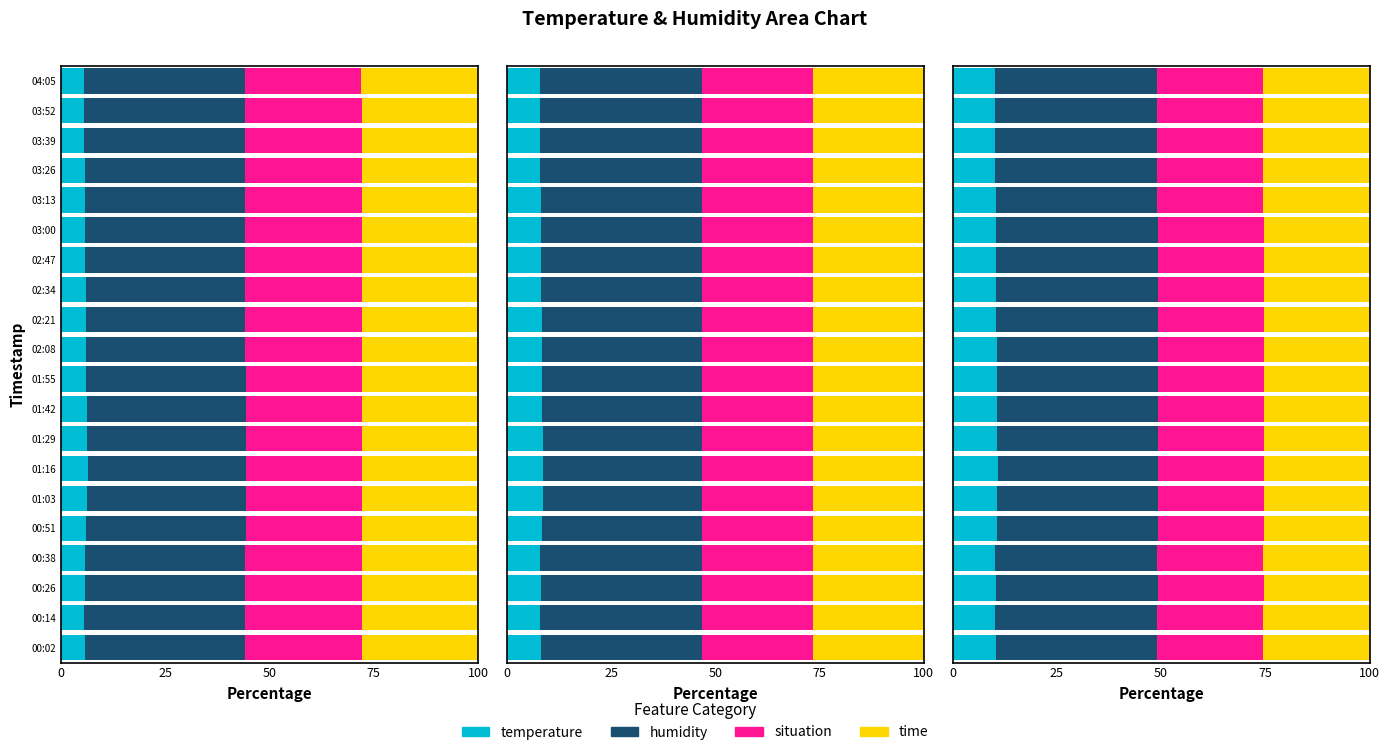

Is it true that time equals 42.6 at 03:00?

False